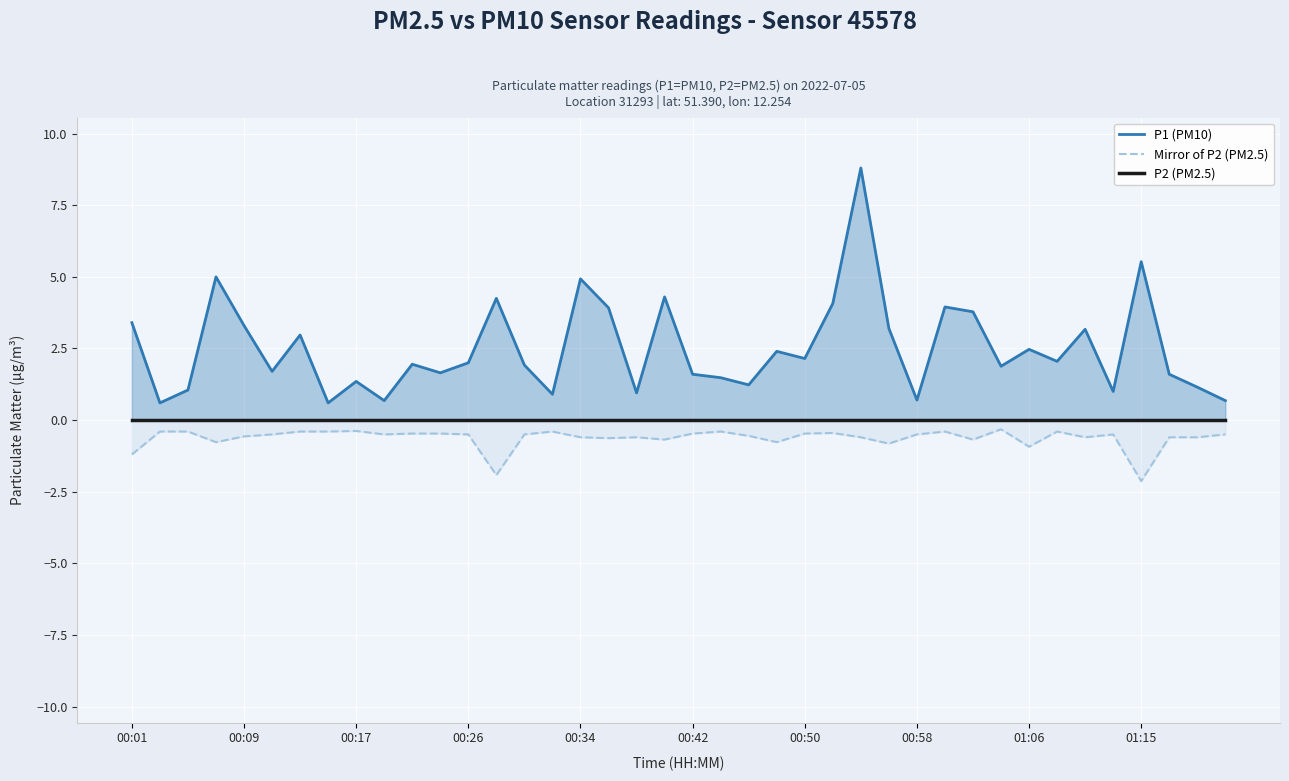

Reading left to right, transcribe all the data shown in this chart.

P1 (PM10): 3.4	0.6	1.1	5.0	3.3	1.7	3.0	0.6	1.4	0.7	1.9	1.6	2.0	4.2	1.9	0.9	4.9	3.9	0.9	4.3	1.6	1.5	1.2	2.4	2.1	4.1	8.8	3.2	0.7	4.0	3.8	1.9	2.5	2.0	3.2	1.0	5.5	1.6	1.1	0.7
Mirror of P2 (PM2.5): -1.2	-0.4	-0.4	-0.8	-0.6	-0.5	-0.4	-0.4	-0.4	-0.5	-0.5	-0.5	-0.5	-1.9	-0.5	-0.4	-0.6	-0.6	-0.6	-0.7	-0.5	-0.4	-0.6	-0.8	-0.5	-0.5	-0.6	-0.8	-0.5	-0.4	-0.7	-0.3	-0.9	-0.4	-0.6	-0.5	-2.1	-0.6	-0.6	-0.5
P2 (PM2.5): 0.0	0.0	0.0	0.0	0.0	0.0	0.0	0.0	0.0	0.0	0.0	0.0	0.0	0.0	0.0	0.0	0.0	0.0	0.0	0.0	0.0	0.0	0.0	0.0	0.0	0.0	0.0	0.0	0.0	0.0	0.0	0.0	0.0	0.0	0.0	0.0	0.0	0.0	0.0	0.0